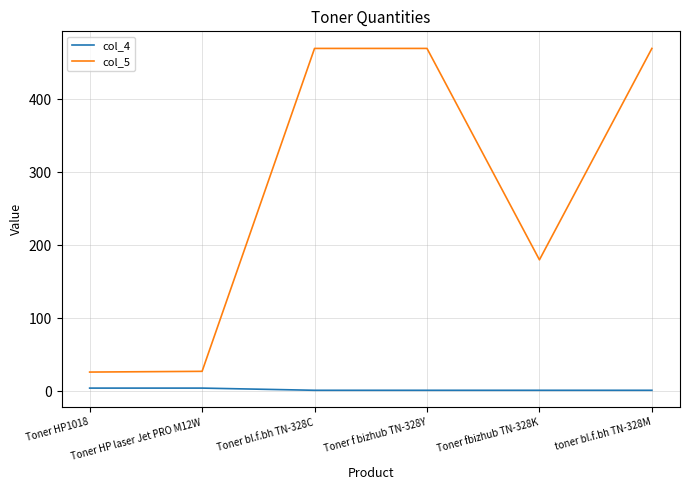

Count the number of data series in this chart.

2